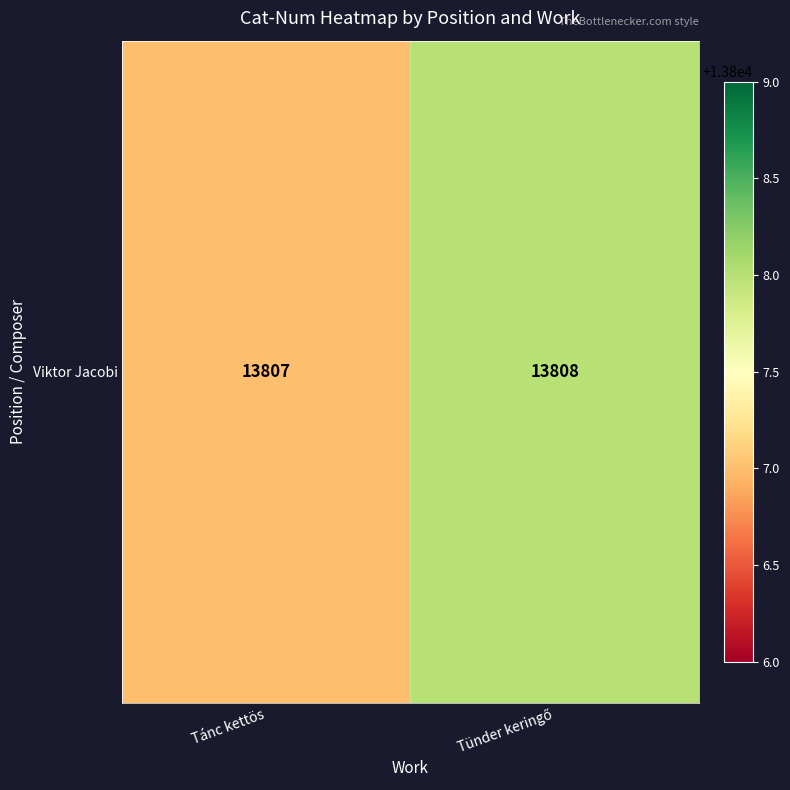

How many distinct data groups are displayed?

1